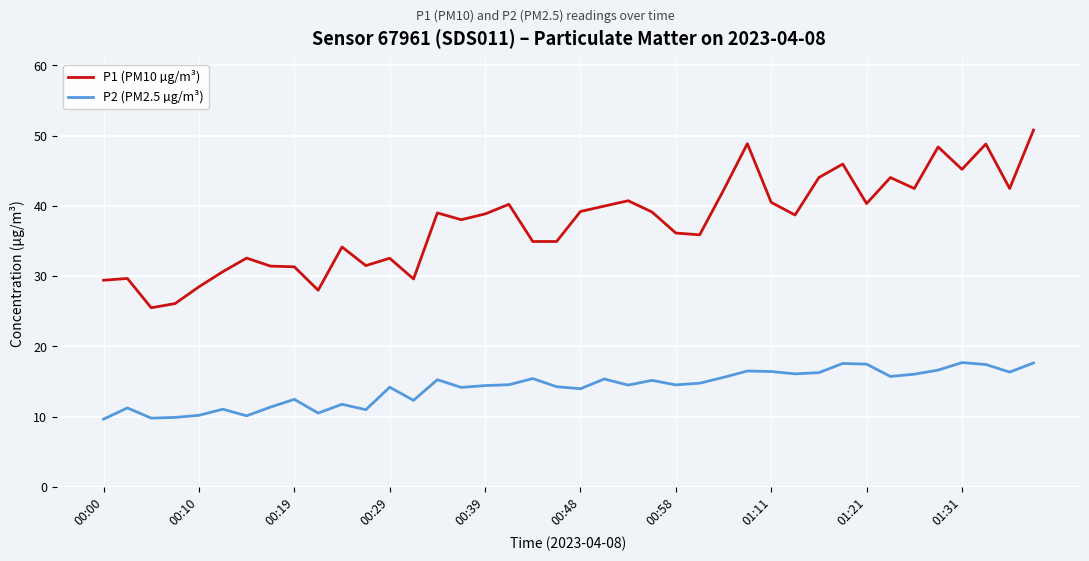

What is the average value of the P2 (PM2.5 µg/m³) series?

14.1